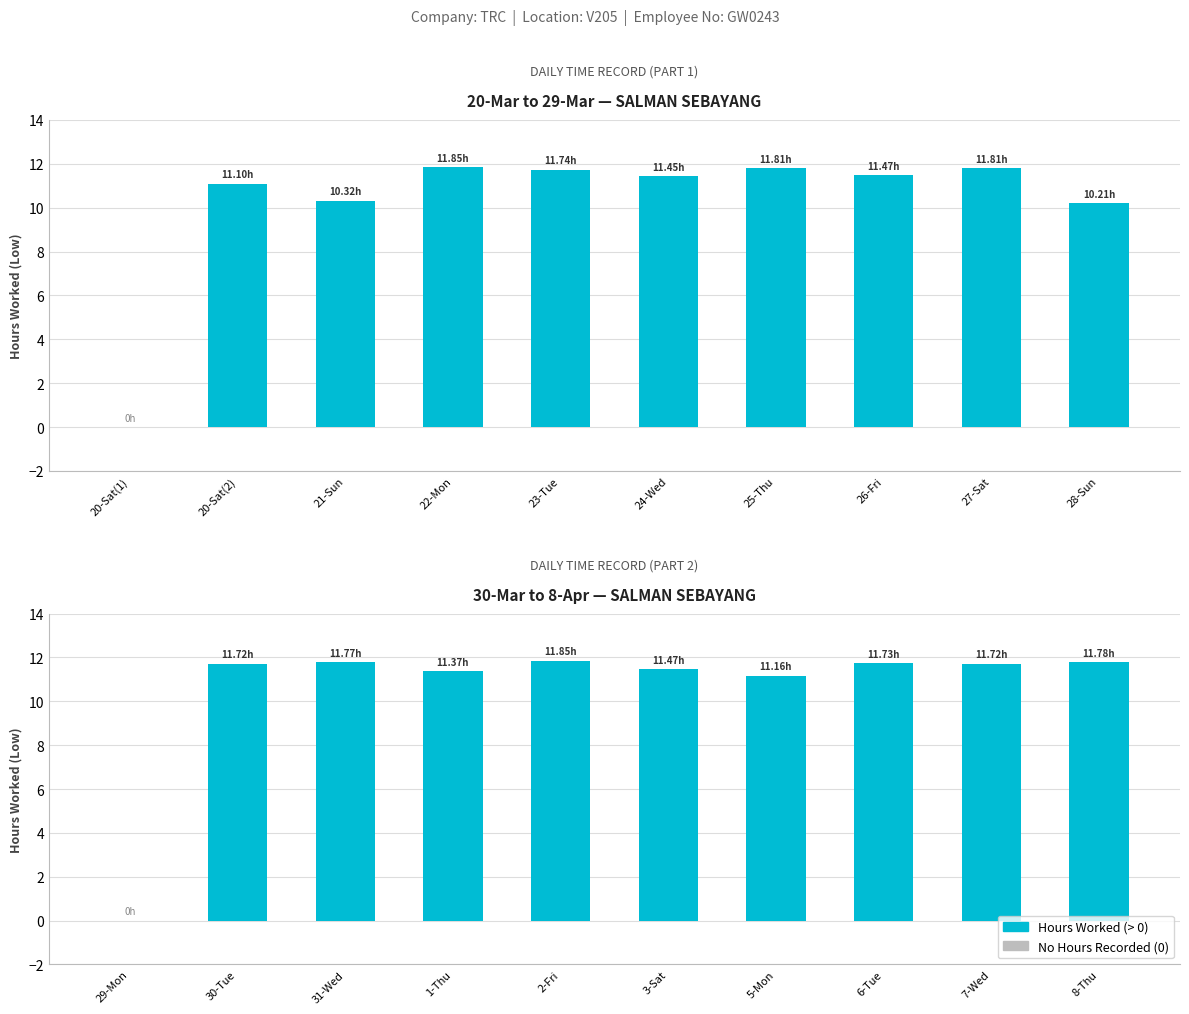

What is the difference between the second highest and minimum values?

11.8